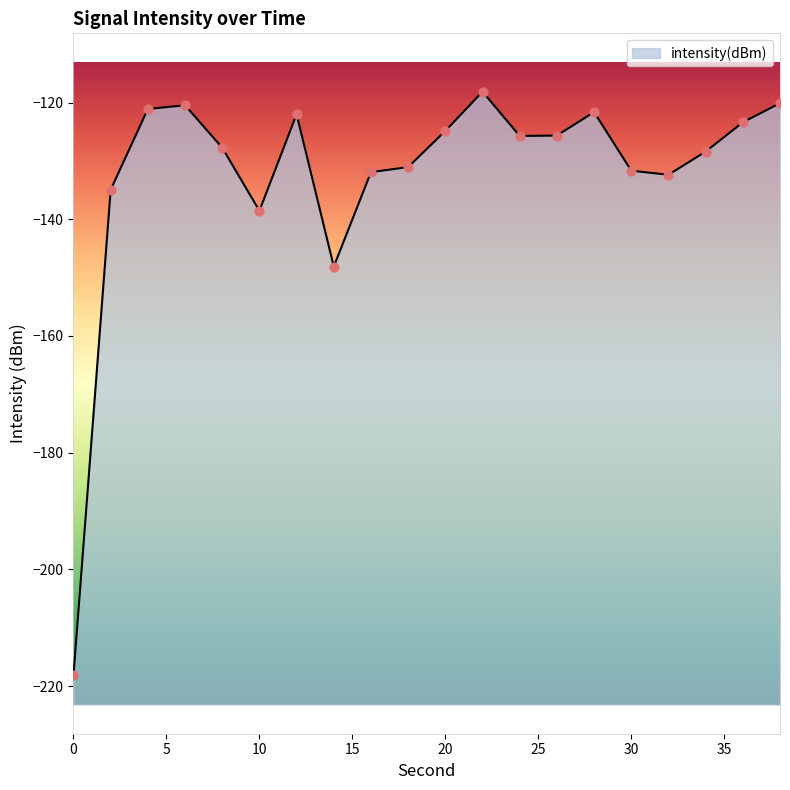

What is the change in value from 0 to 18?

+87.1